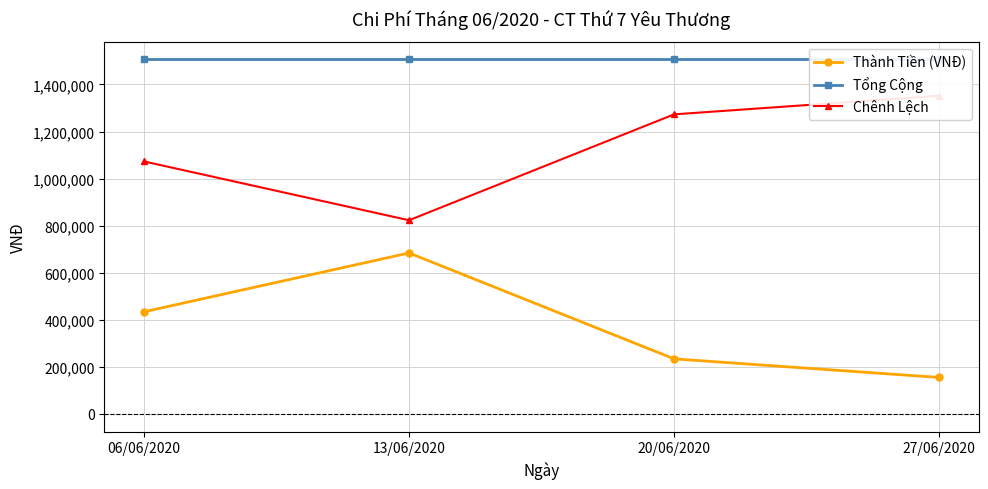

Which series has the widest spread of values?

Thành Tiền (VNĐ)